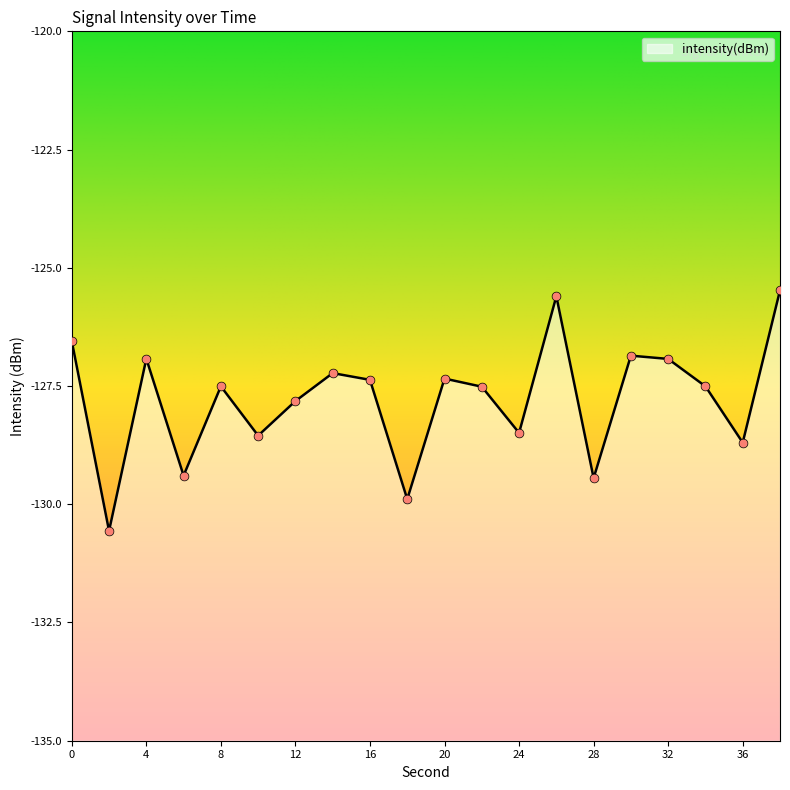

Which has a higher value, 12 or 38?

38